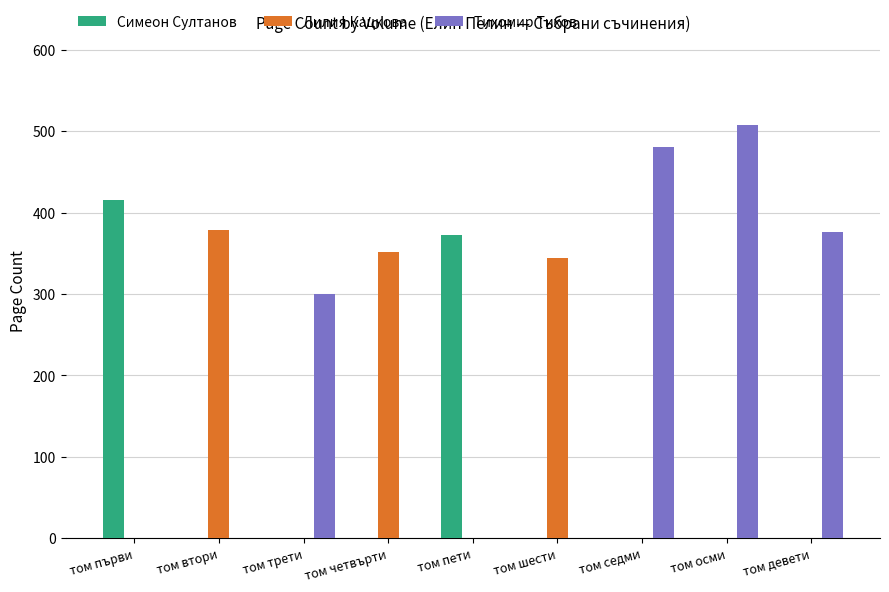

What is the greatest value displayed?

508